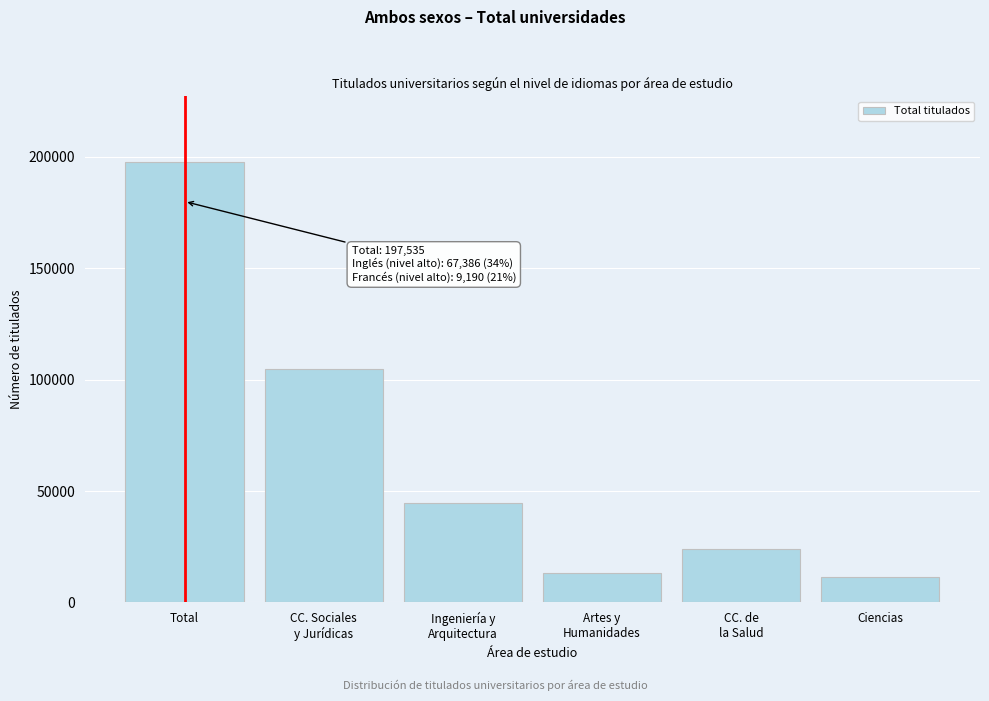

Reading right to left, transcribe all the data shown in this chart.

11254	23744	13253	44448	104836	197535